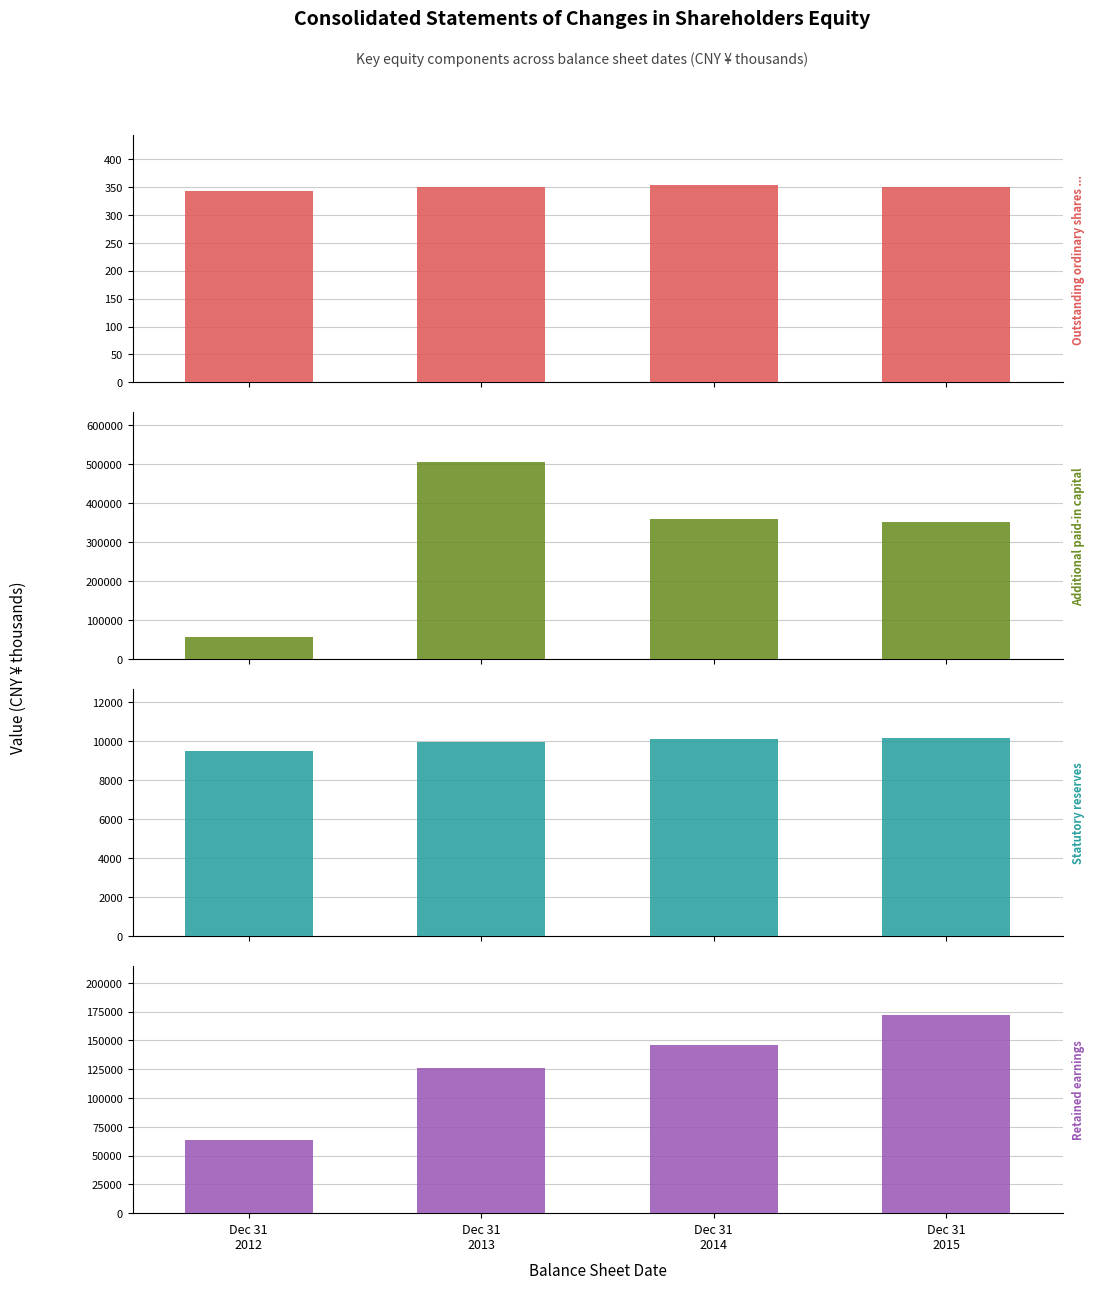

Is the value of Retained earnings at Dec 31
2015 greater than the value of Additional paid-in capital at Dec 31
2013?

No